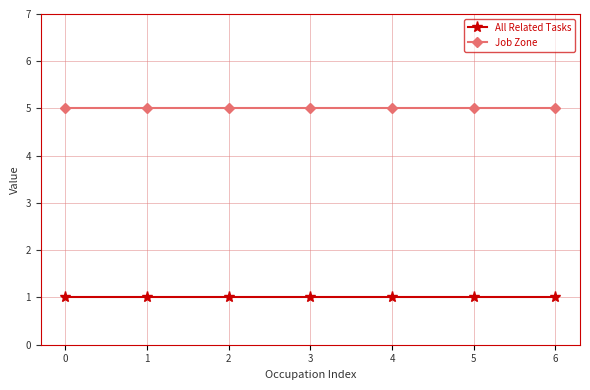

What is the greatest value displayed?

5